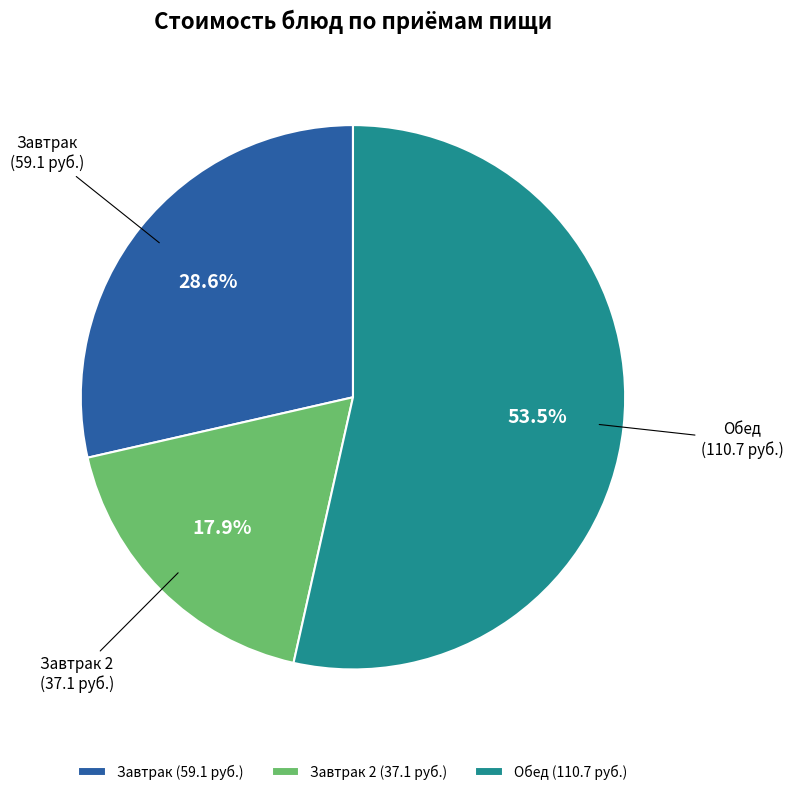

Between Обед and Завтрак, which is larger?

Обед